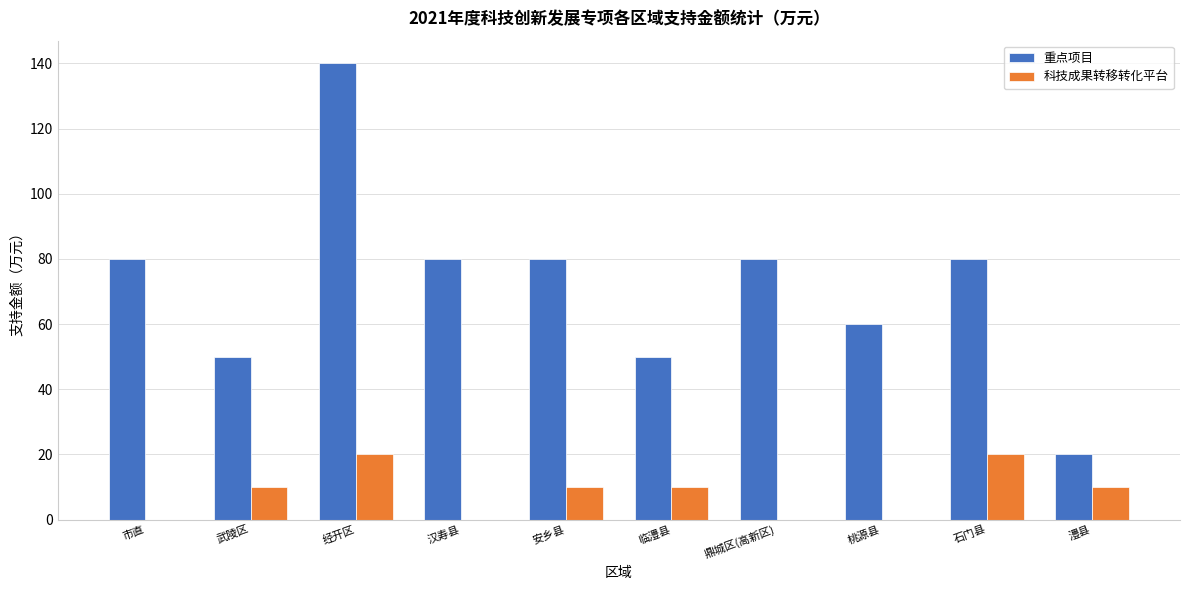

True or false: 重点项目 has a value of 99 at 桃源县.

False